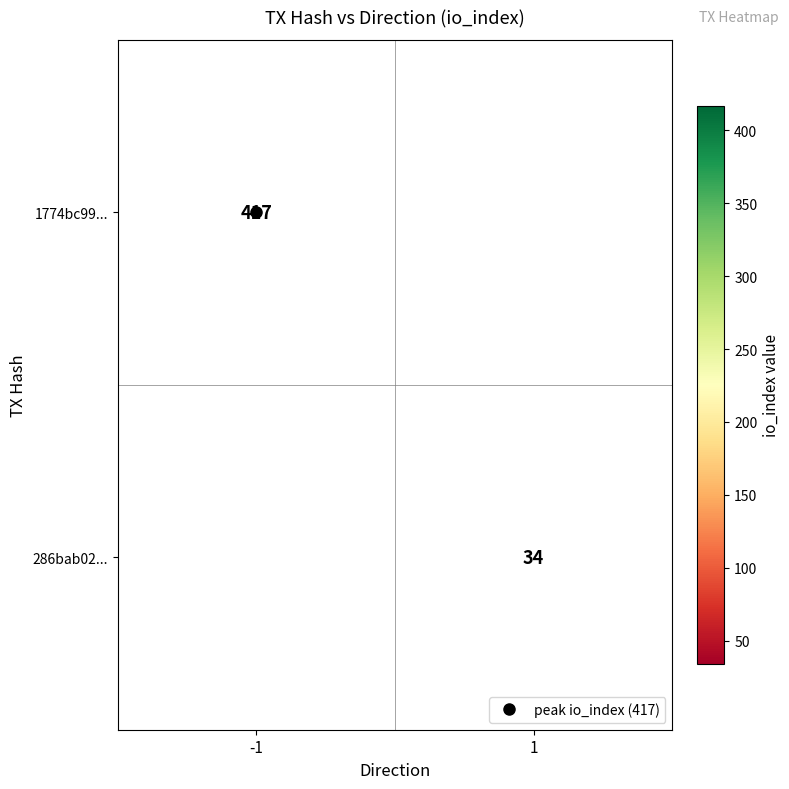

Which has a higher value, 1 or -1?

-1